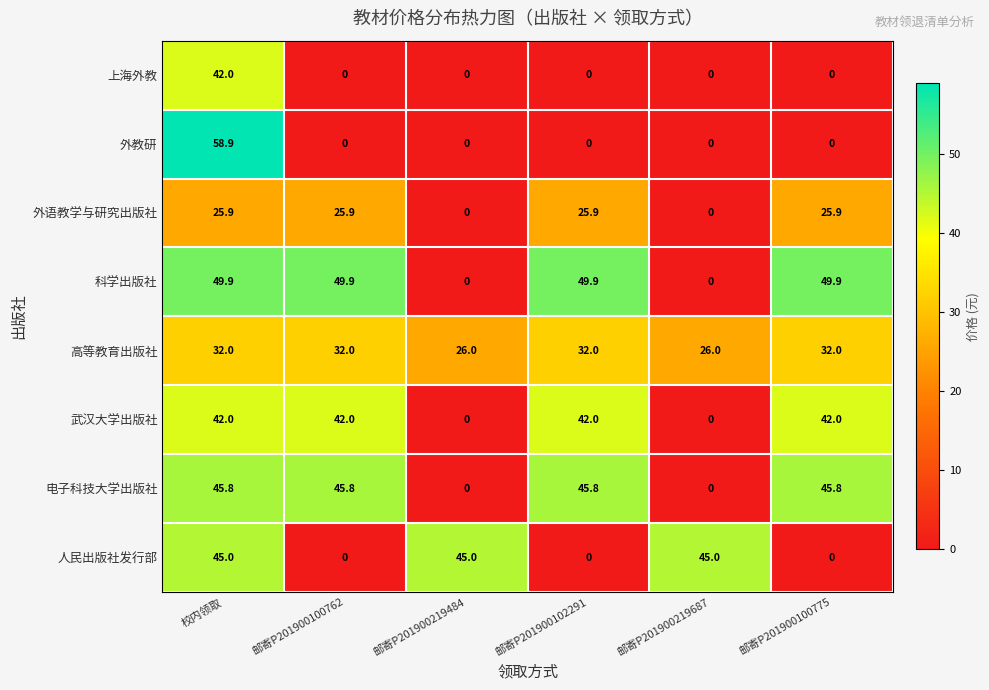

What is the difference between the 人民出版社发行部 values at 邮寄P201900100762 and 邮寄P201900219687?

45.0